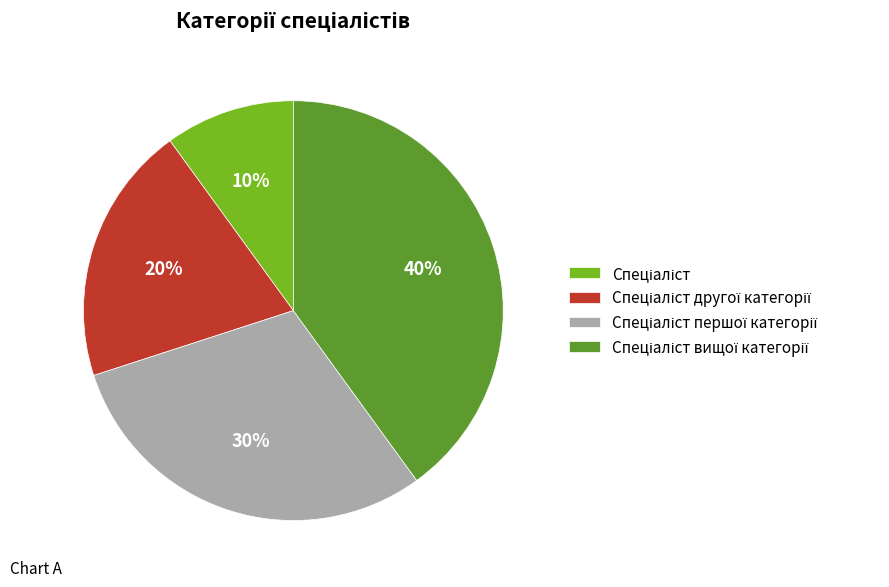

To the nearest percent, what is the average slice percentage?

25%